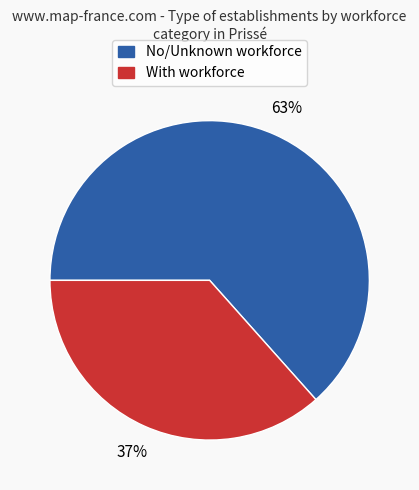

Is there a majority slice in this chart?

Yes